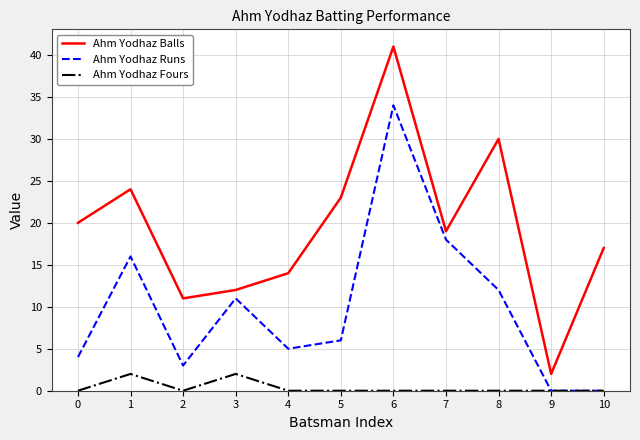

What is the difference between the highest and lowest values at 6?

41